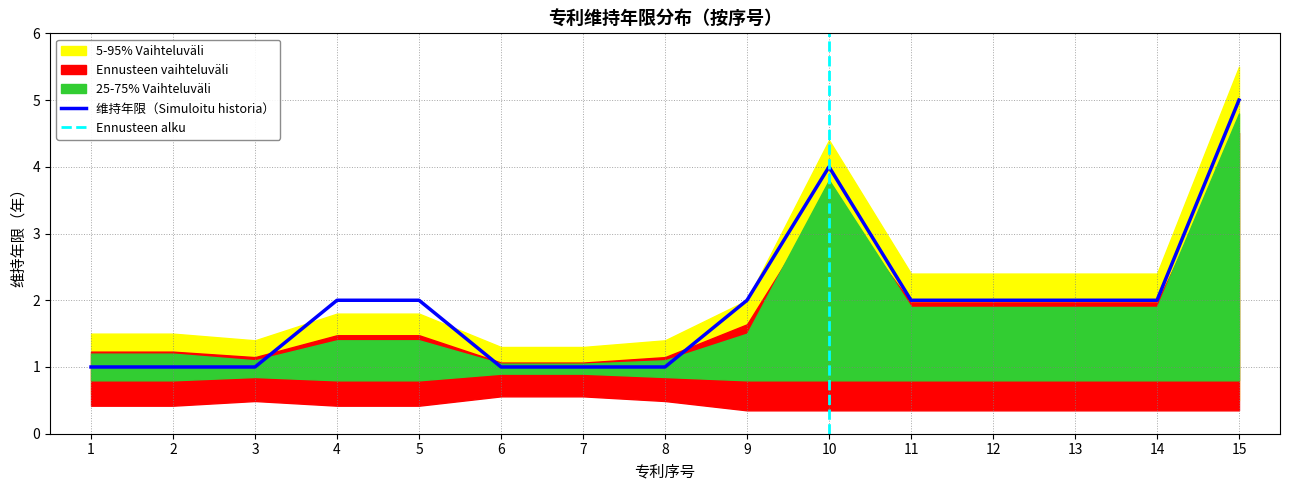

At 6, list the series in order from largest to smallest.

5-95% 区间上限, 25-75% 区间上限, 维持年限, 25-75% 区间下限, 5-95% 区间下限